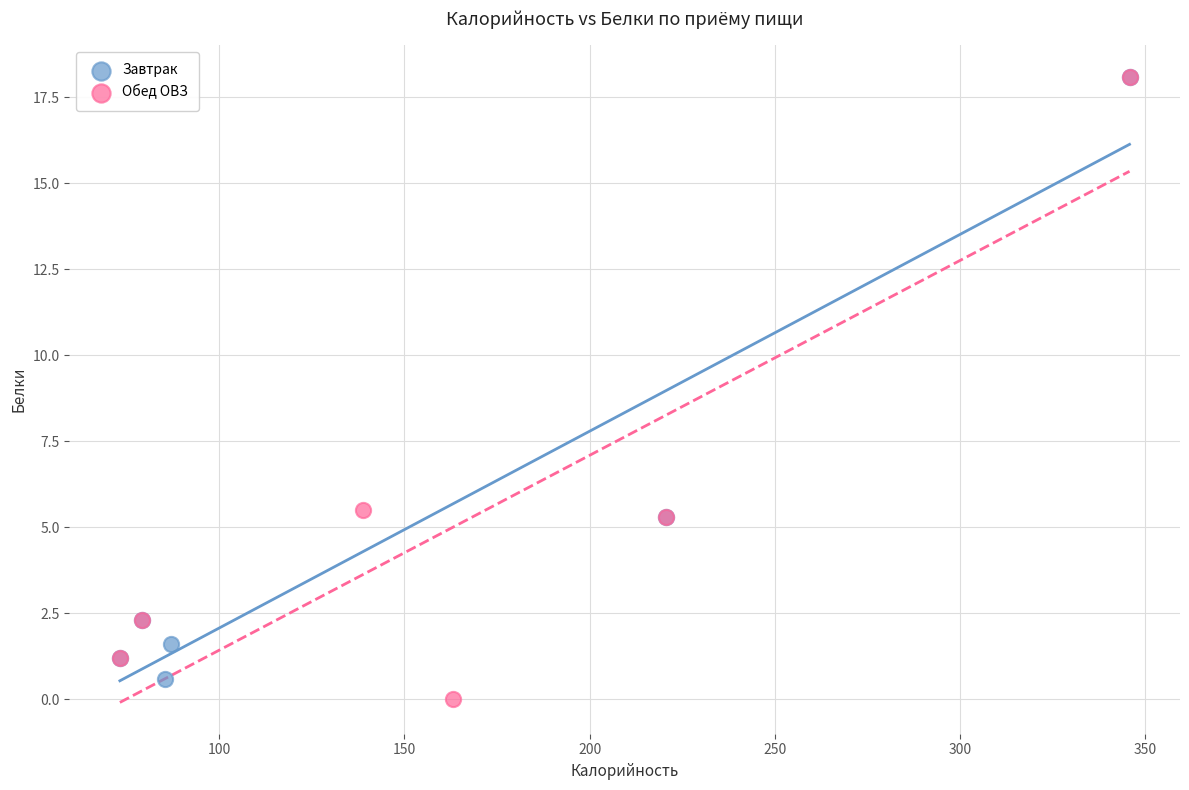

What are all the series names shown in the legend?

Завтрак, Обед ОВЗ